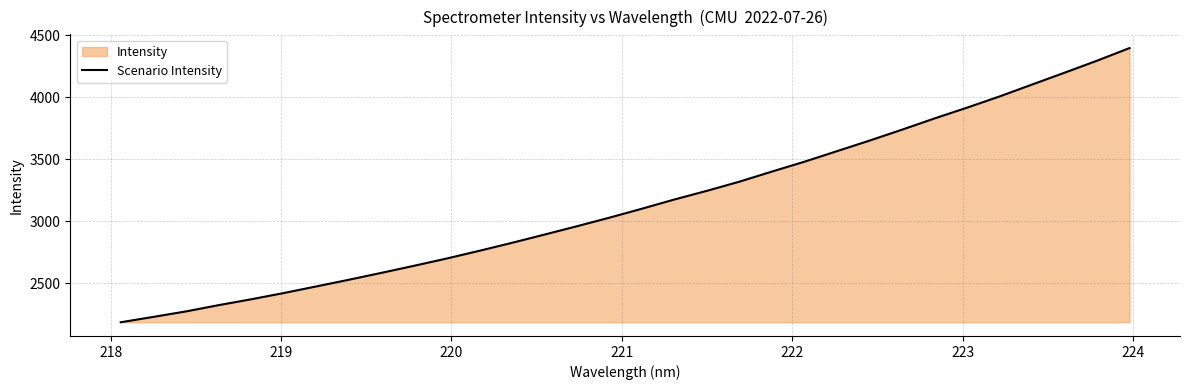

Count the number of categories in the chart.

32